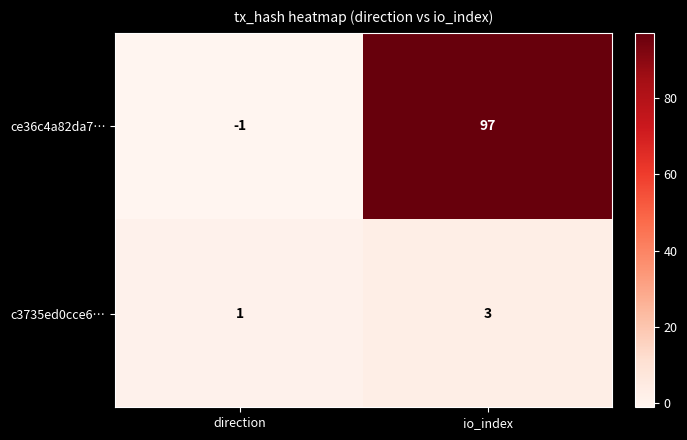

Which series has the largest total across all categories?

ce36c4a82da7…